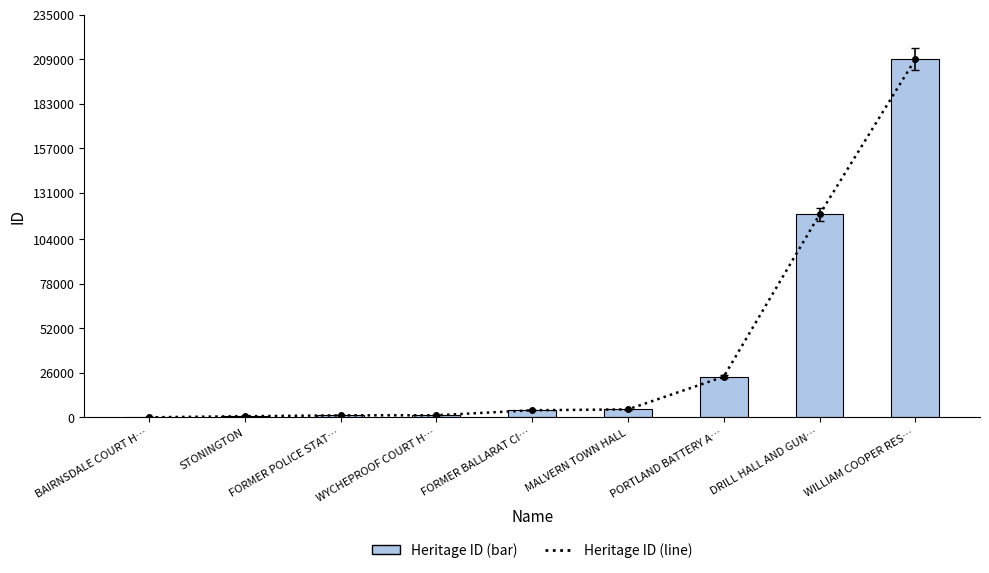

Which series has the largest total across all categories?

Heritage ID (line)